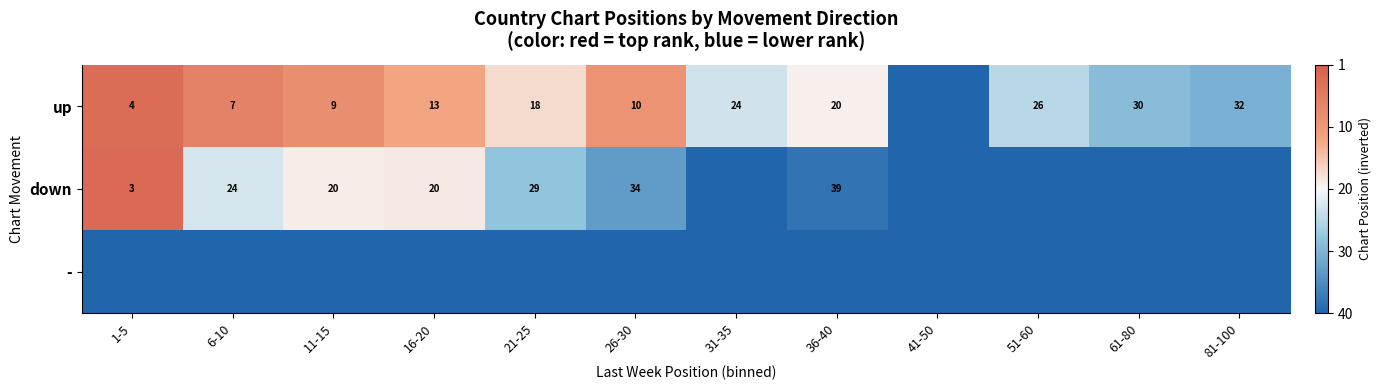

Is it true that up equals 7 at 6-10?

True